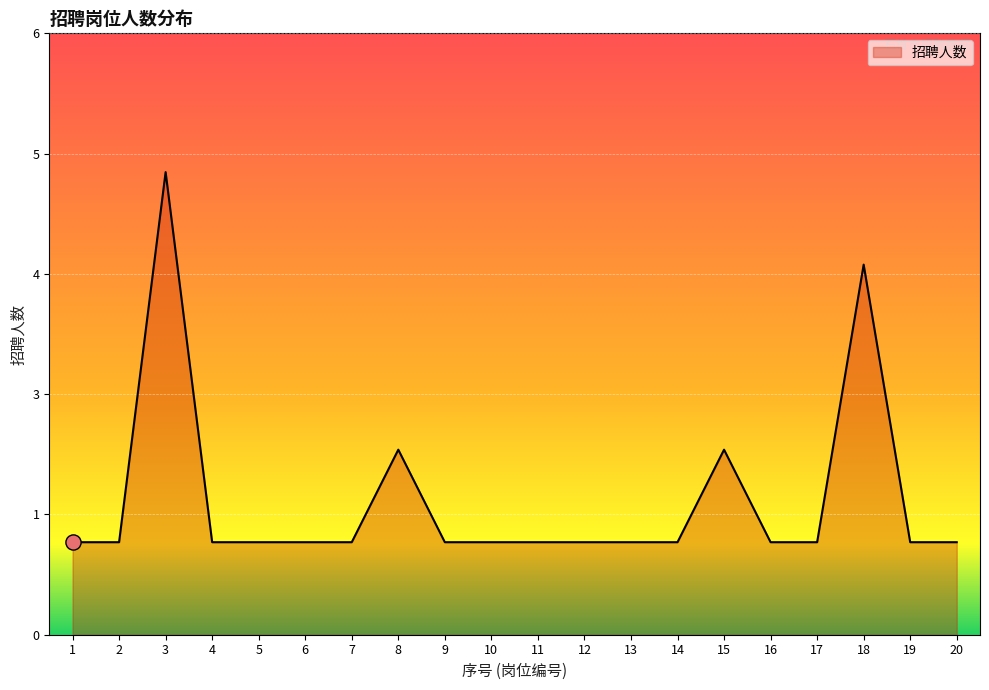

What is the ratio of the value at 12 to the value at 13?

1.0